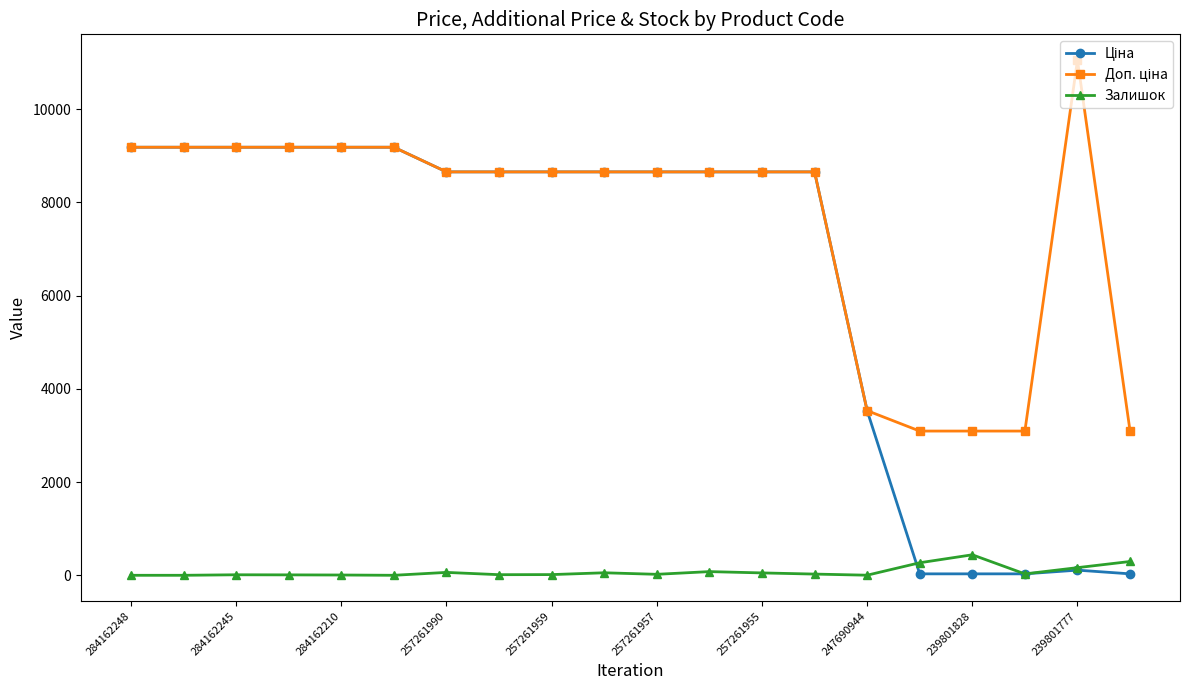

At how many categories does at least one series exceed 2654?

20